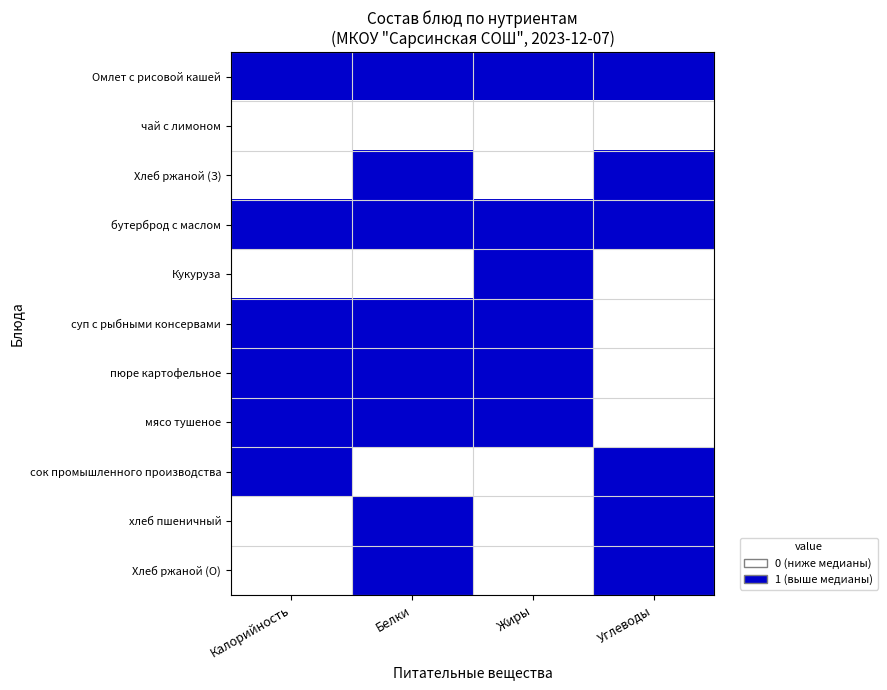

Which label corresponds to the smallest value in the chart?

Калорийность